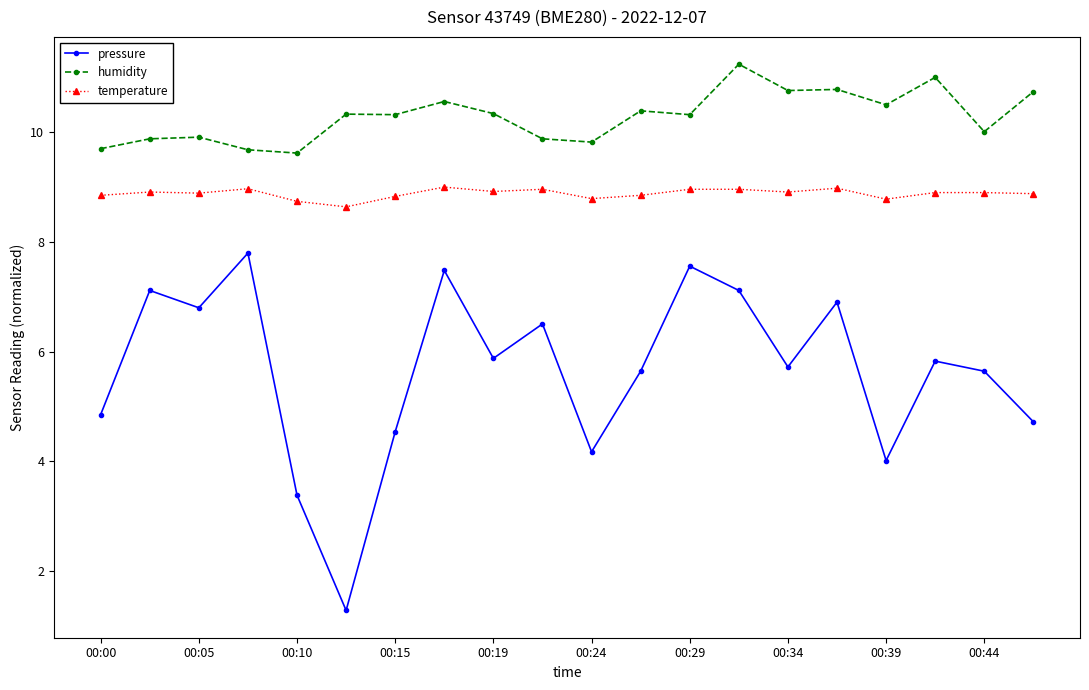

Which series has the largest range (max minus min)?

pressure